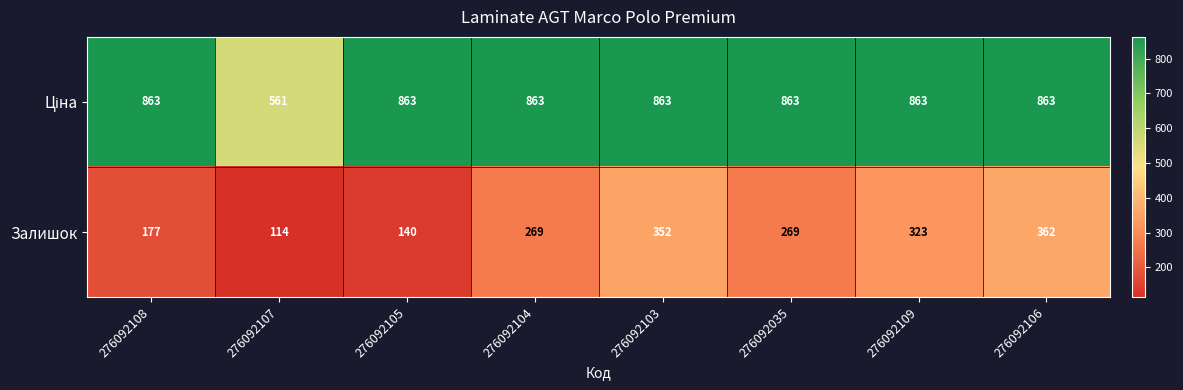

At how many categories does at least one series exceed 298?

8